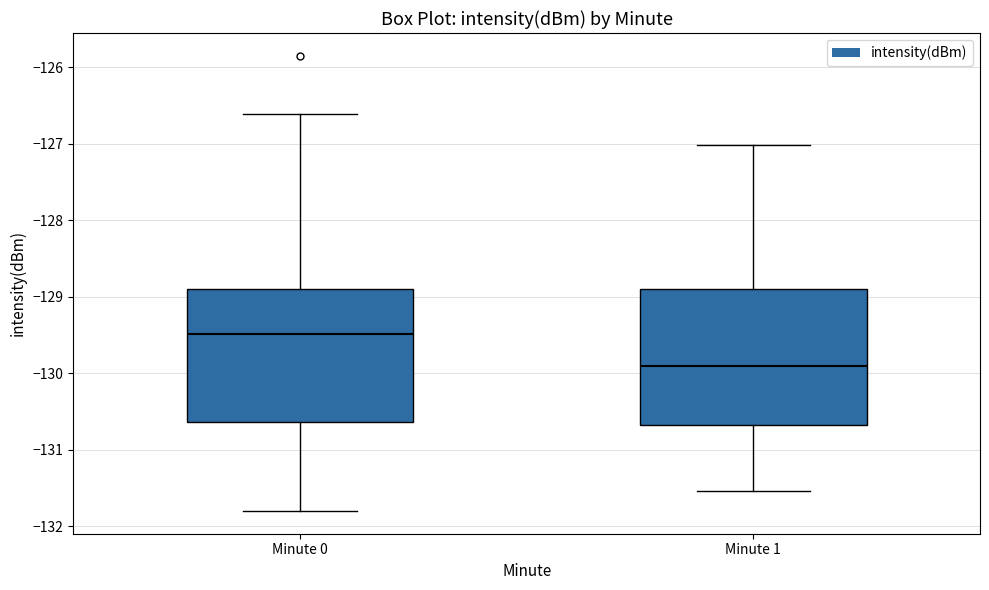

Where does the upper whisker of the box for Minute 0 end on the y-axis? The values are not printed on the chart, so give them approximately, as read against the axis.

-126.6